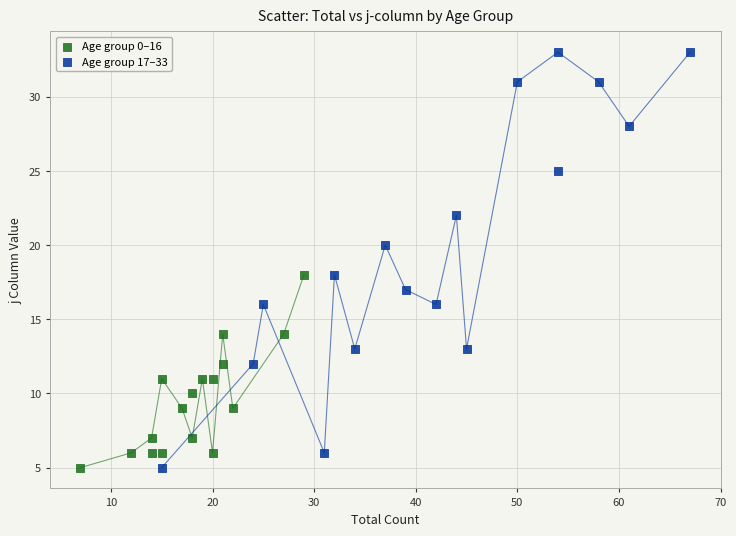

What are all the series names shown in the legend?

Age group 0–16, Age group 17–33